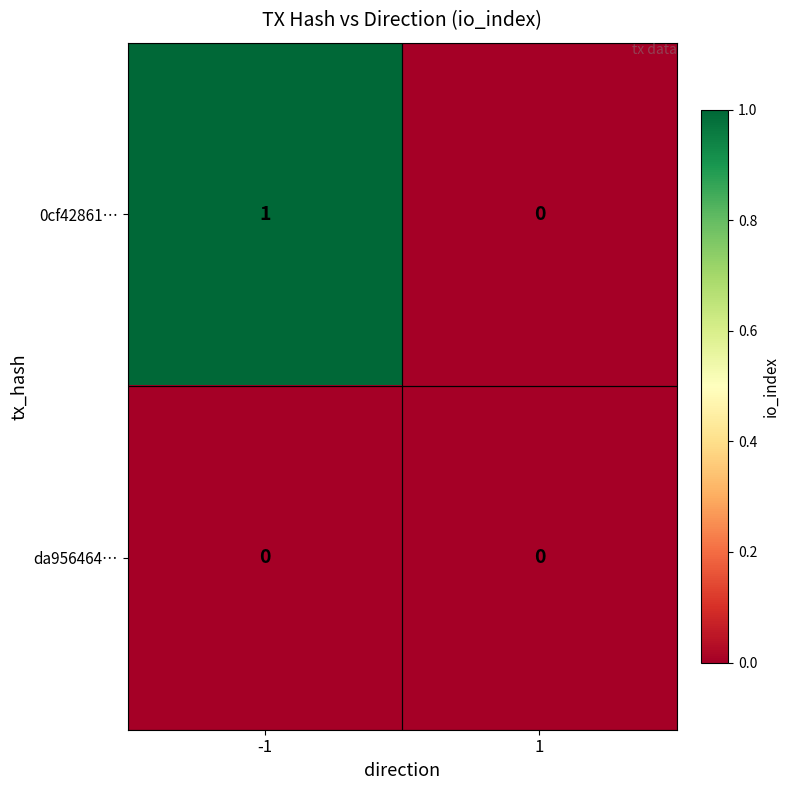

Which series has the largest range (max minus min)?

0cf42861…